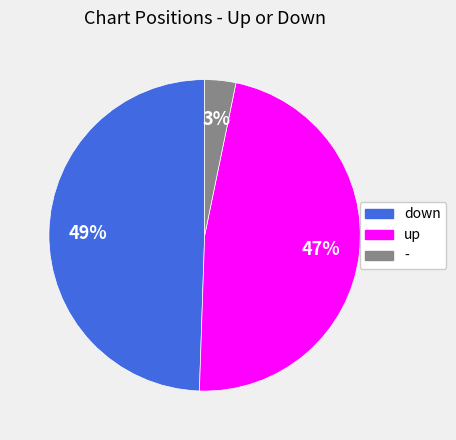

To the nearest percent, what is the difference between the down and up slice percentages?

2%